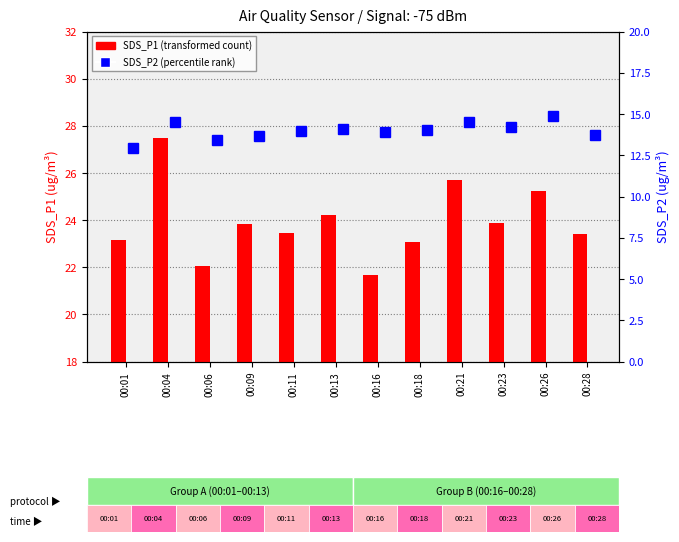

Reading left to right, extract all data points from this chart.

SDS_P1 (transformed count): 23.1	27.5	22.1	23.9	23.4	24.2	21.6	23.1	25.7	23.9	25.2	23.4
SDS_P2 (percentile rank): 12.9	14.5	13.4	13.7	14.0	14.1	13.9	14.1	14.5	14.2	14.8	13.8